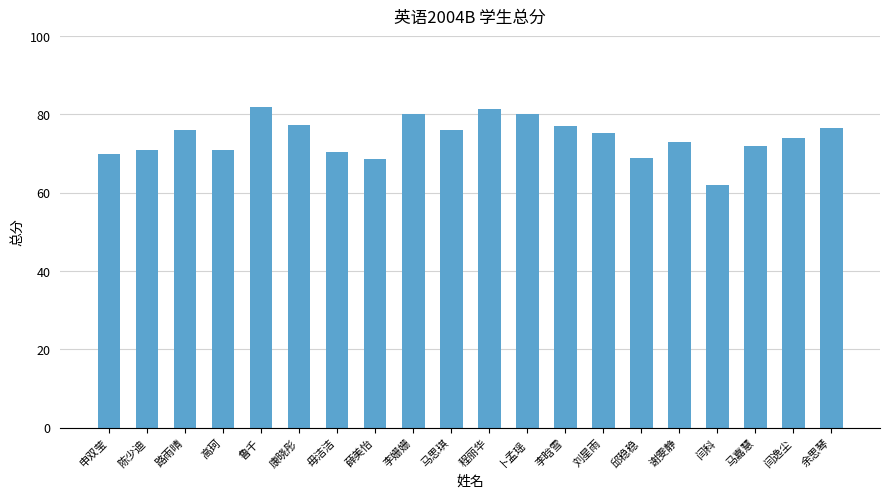

What position from the right is 闫逸尘?

2